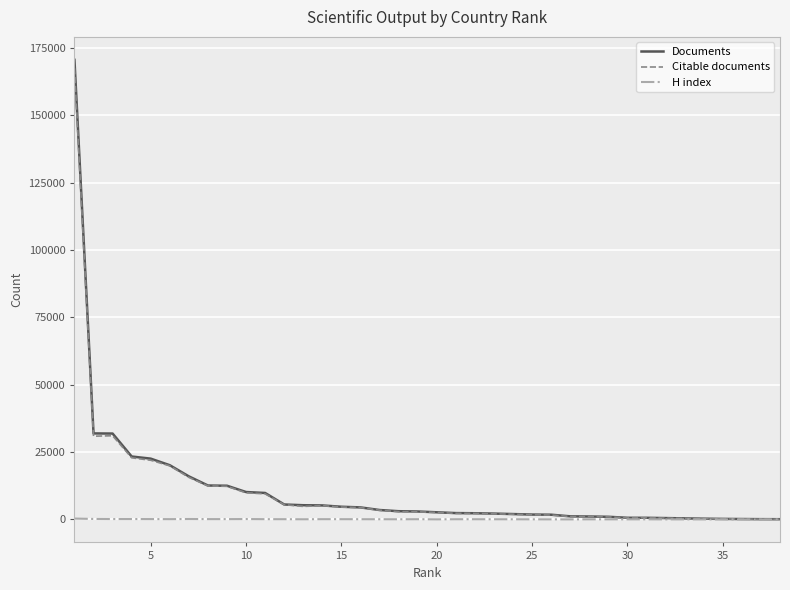

What is the maximum value shown in the chart?

170505